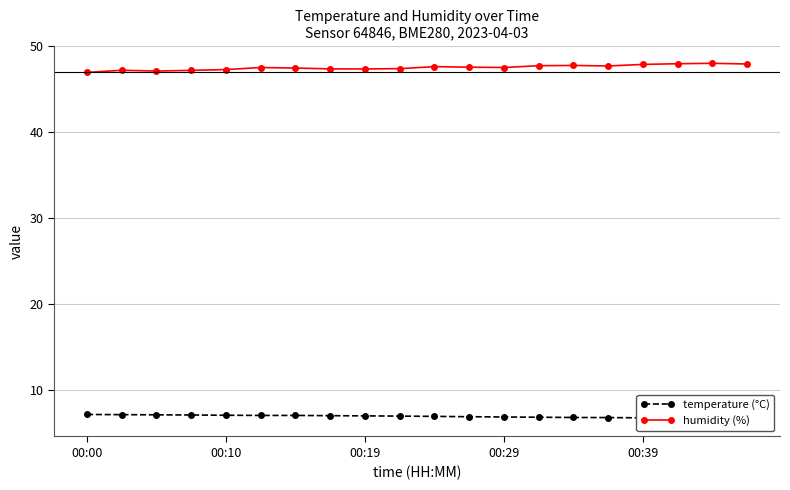

The temperature (°C) series shows 9.7 at 13. True or false?

False